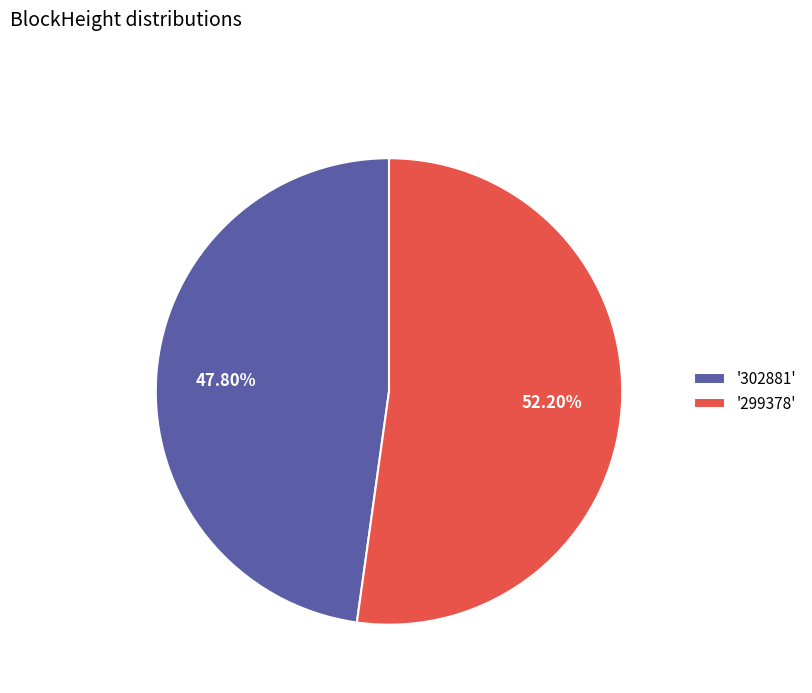

Which slice represents more than half of the pie?

'299378'